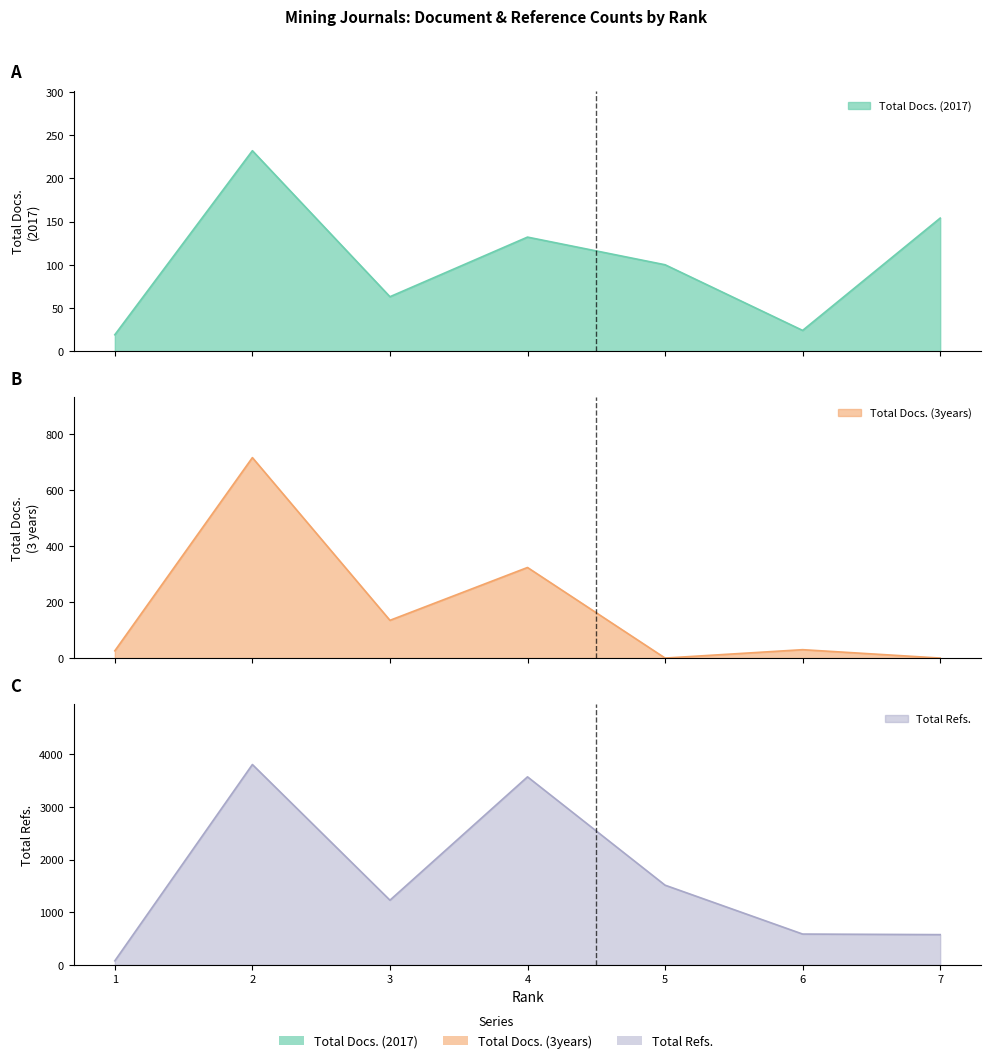

Which series has the largest range (max minus min)?

Total Refs.